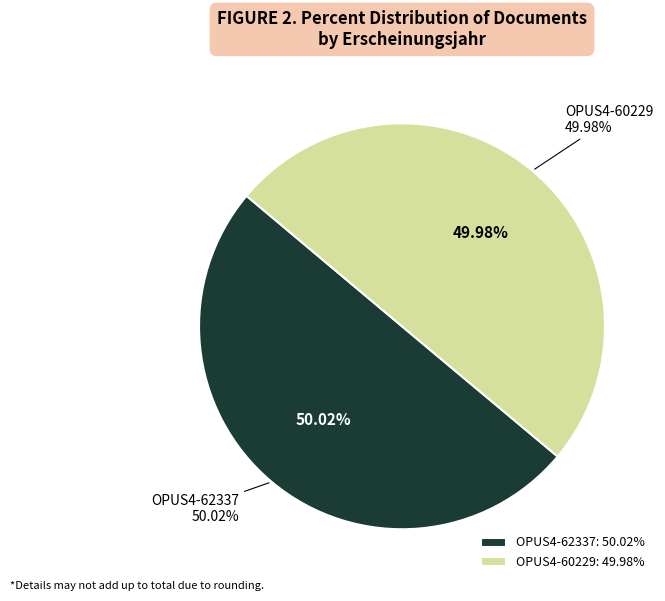

Which slice is the largest?

OPUS4-62337